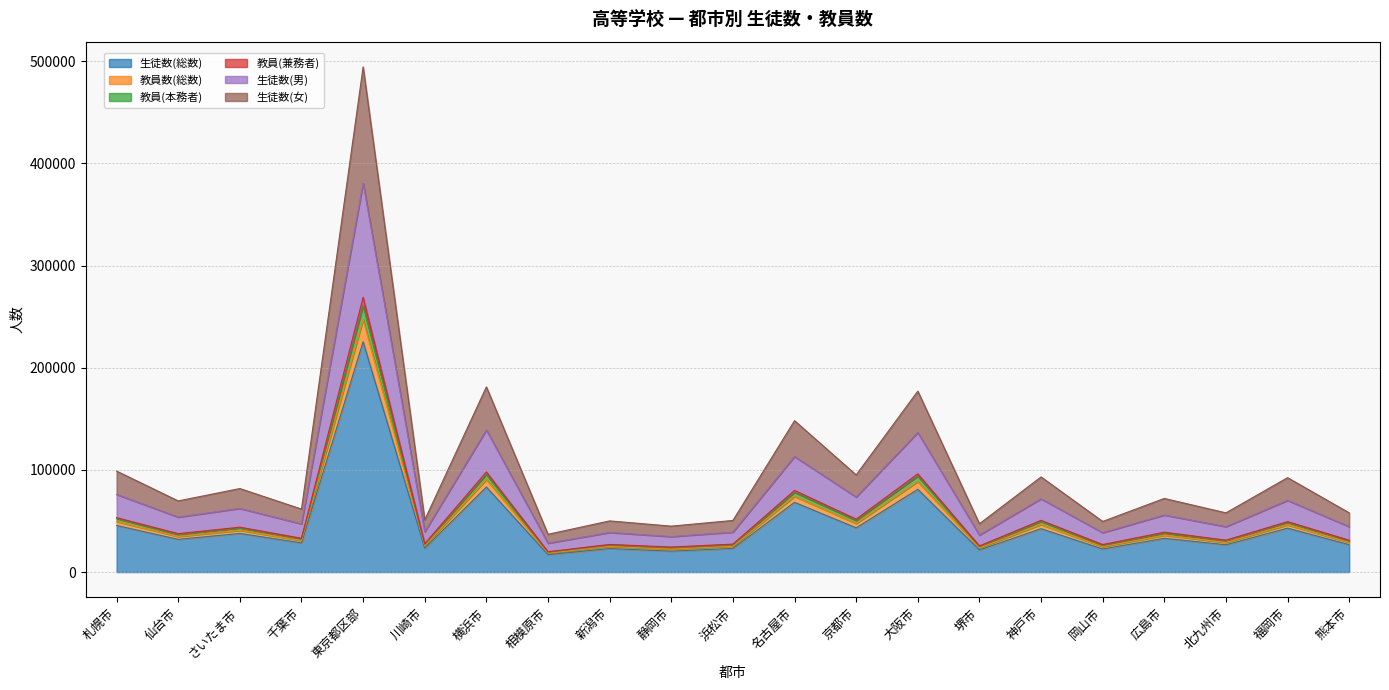

At which category does 教員(兼務者) reach its first local valley?

仙台市